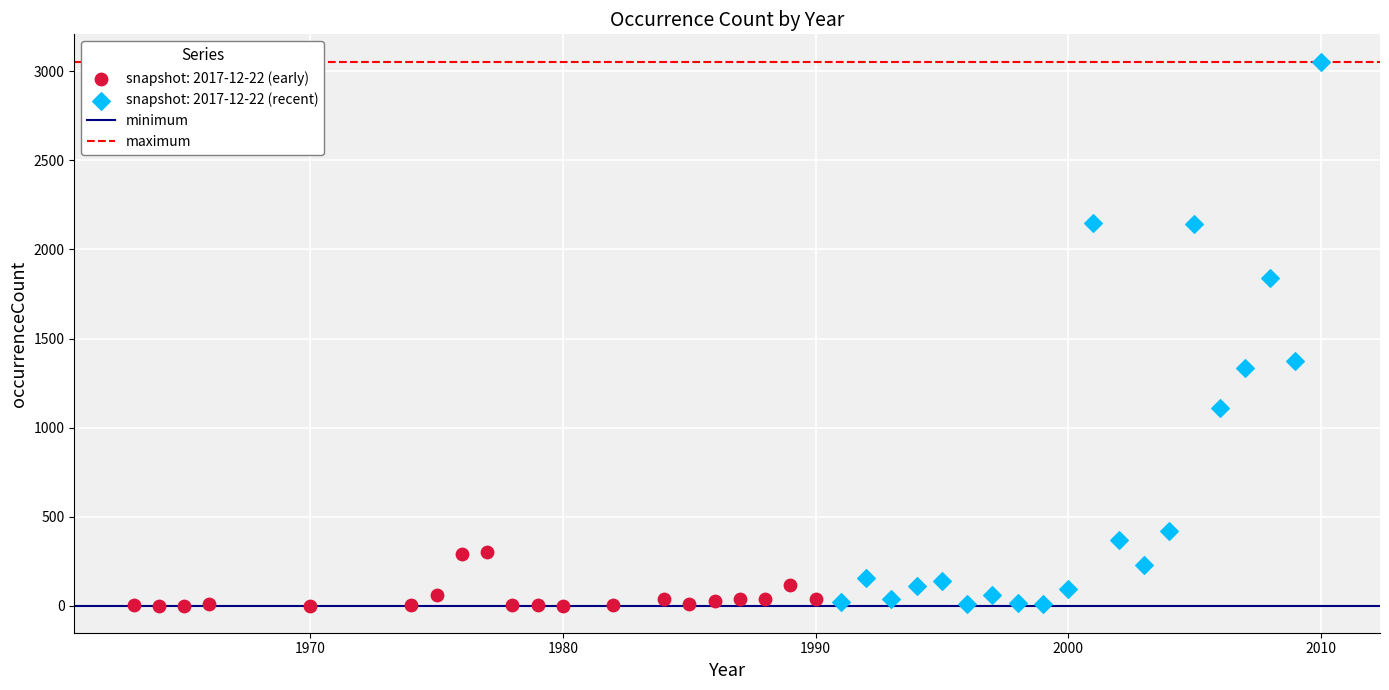

Which series reaches the maximum Y coordinate?

snapshot: 2017-12-22 (recent)